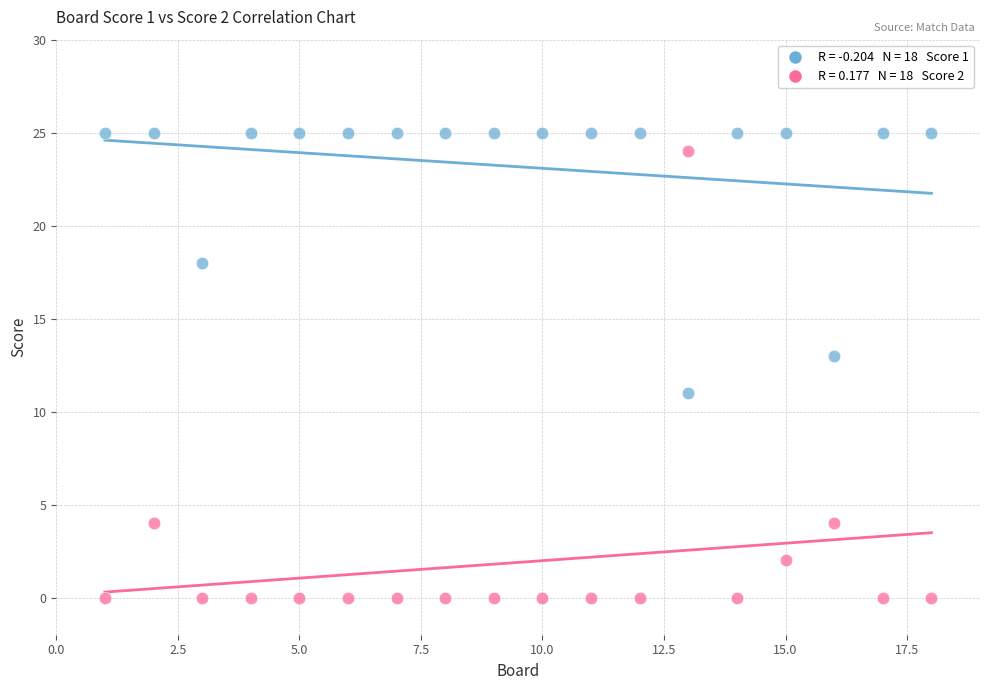

Across all data points, what is the range of Y values (max minus min)?

25